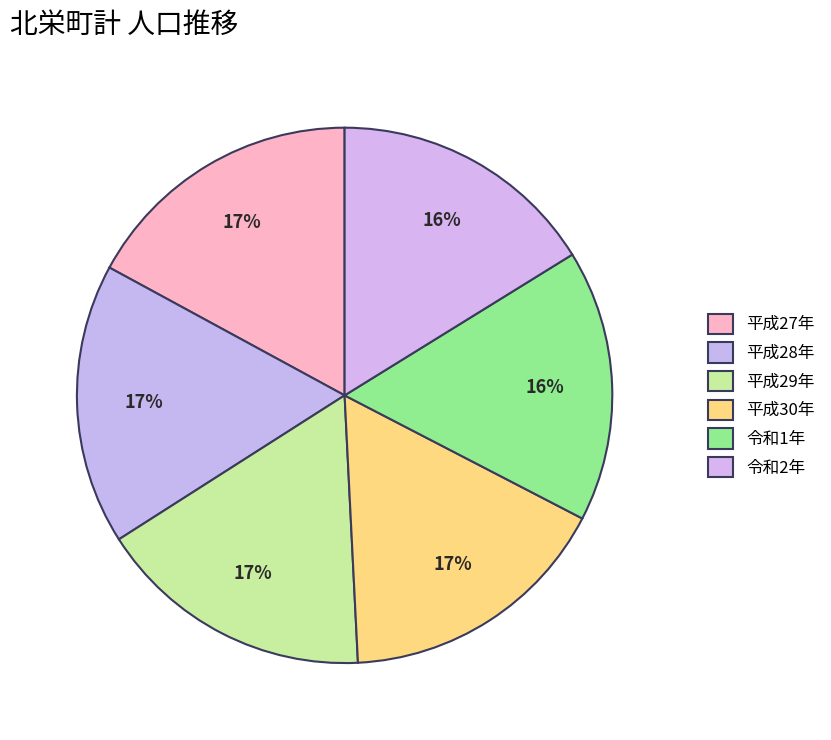

Combined, do 令和2年 and 平成27年 account for over 50%?

No